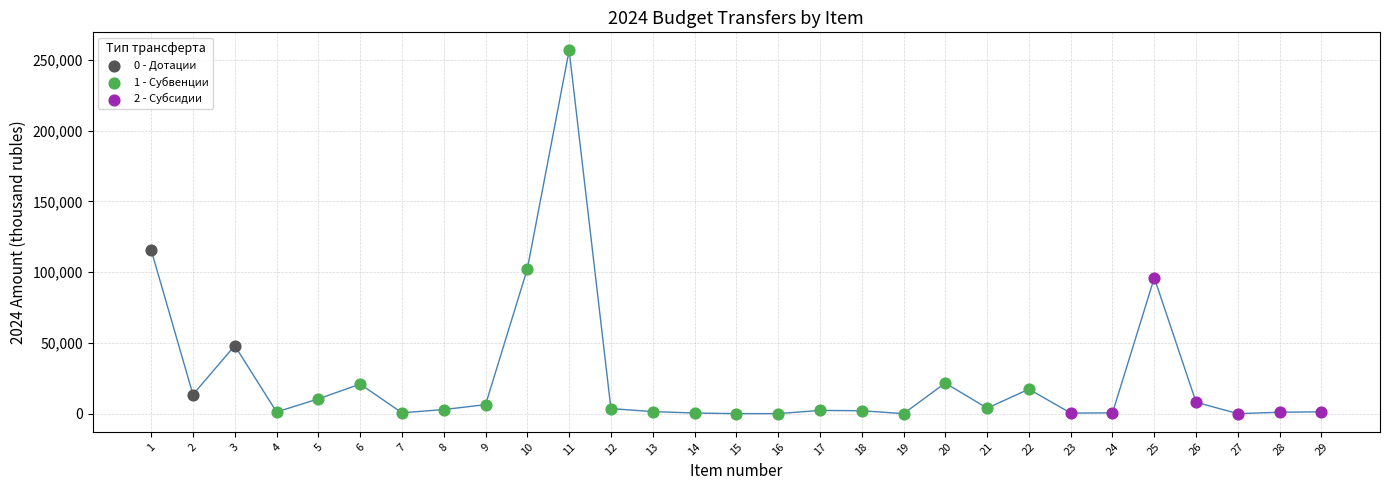

Which series has the largest Y range (max minus min)?

1 - Субвенции